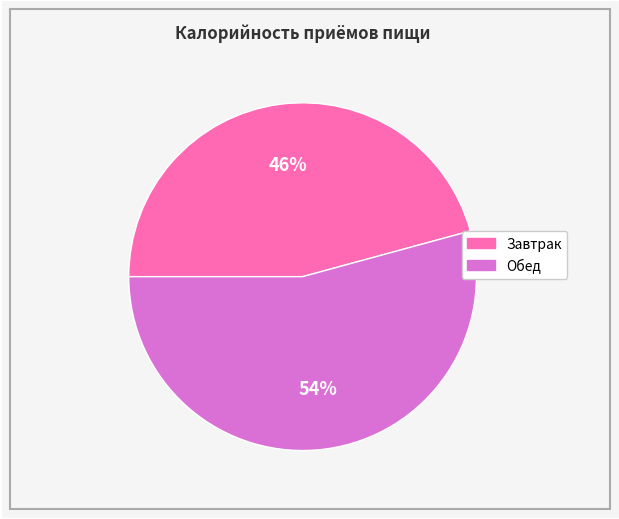

To the nearest percent, what is the average slice percentage?

50%